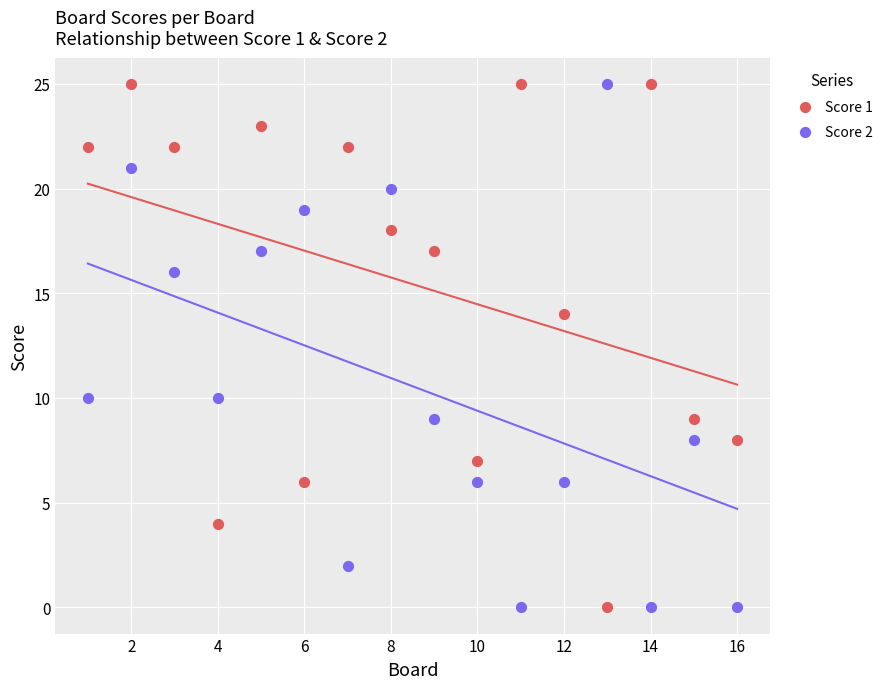

Across all data points, what is the range of X values (max minus min)?

15